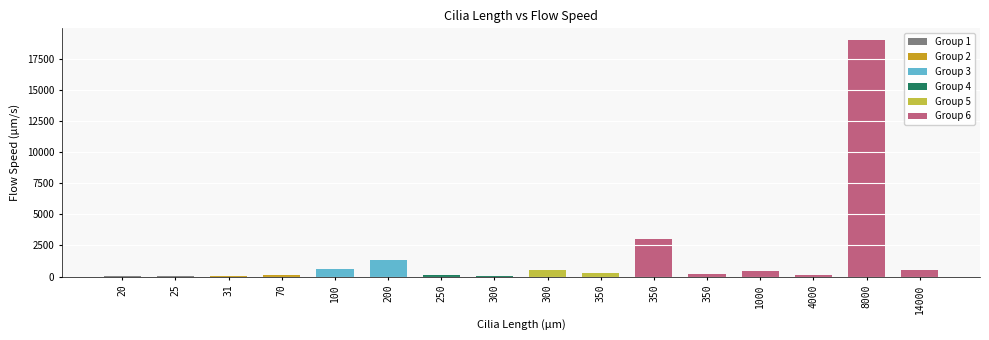

Reading left to right, what are all the values shown in this chart?

20=3	25=8	31=5	70=130	100=600	200=1350	250=120	300=70	300=500	350=260	350=3000	350=220	1000=450	4000=83	8000=19000	14000=500